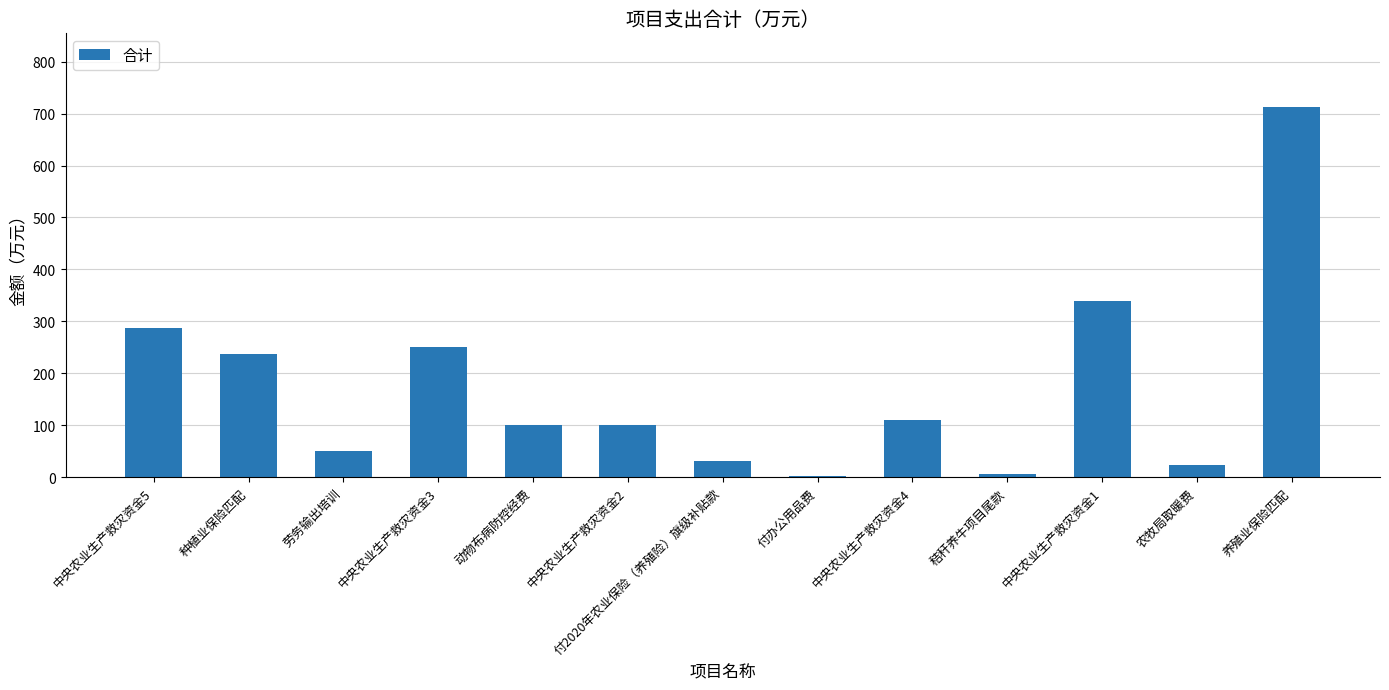

Approximately how many times larger is the value at 劳务输出培训 compared to 中央农业生产救灾资金4?

0.5